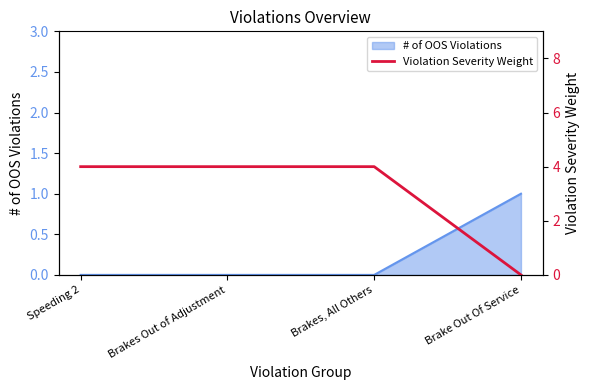

Is it true that # of OOS Violations equals 0 at Brake Out Of Service?

False